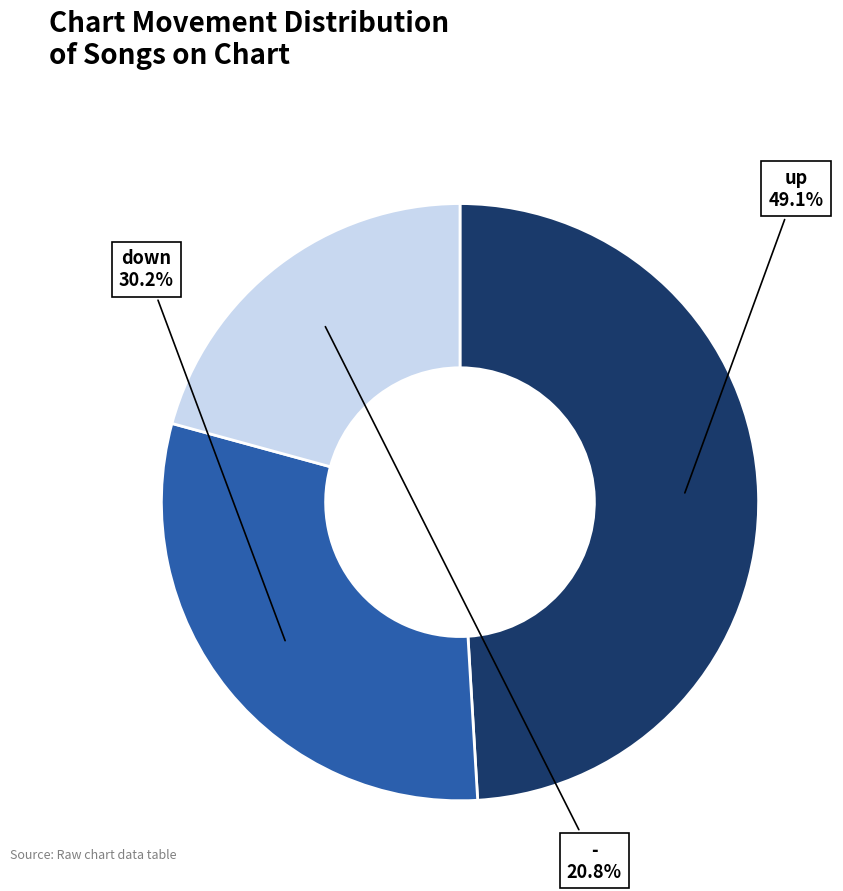

Is there a majority slice in this chart?

No